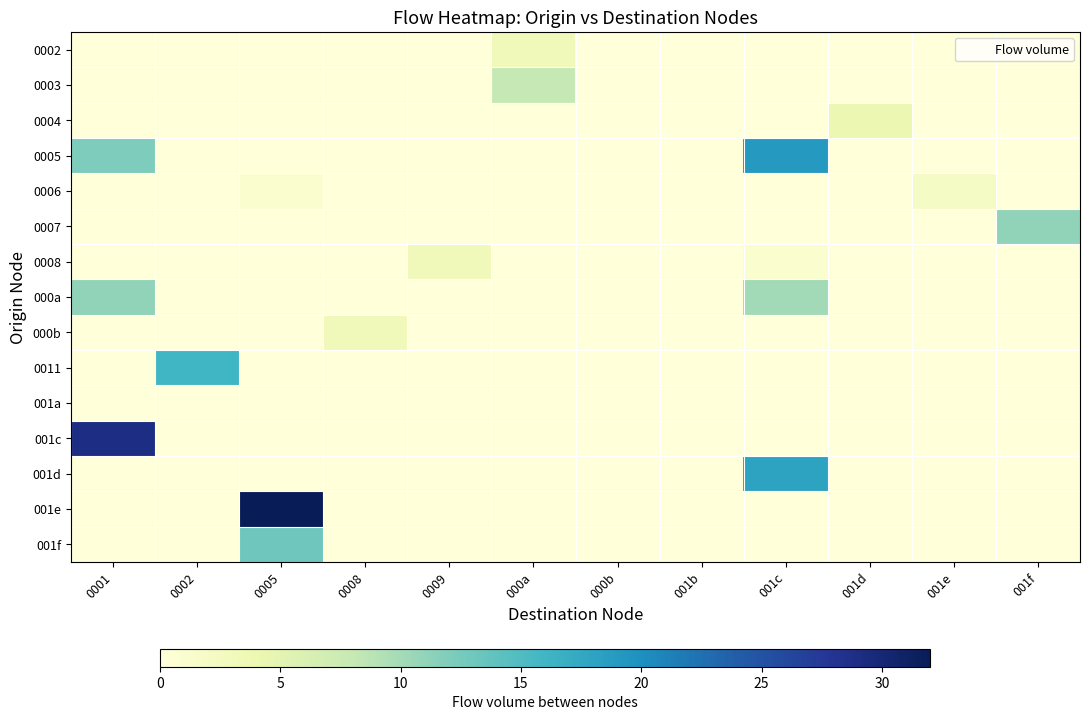

What is the spread (max minus min) of values at 0002?

16